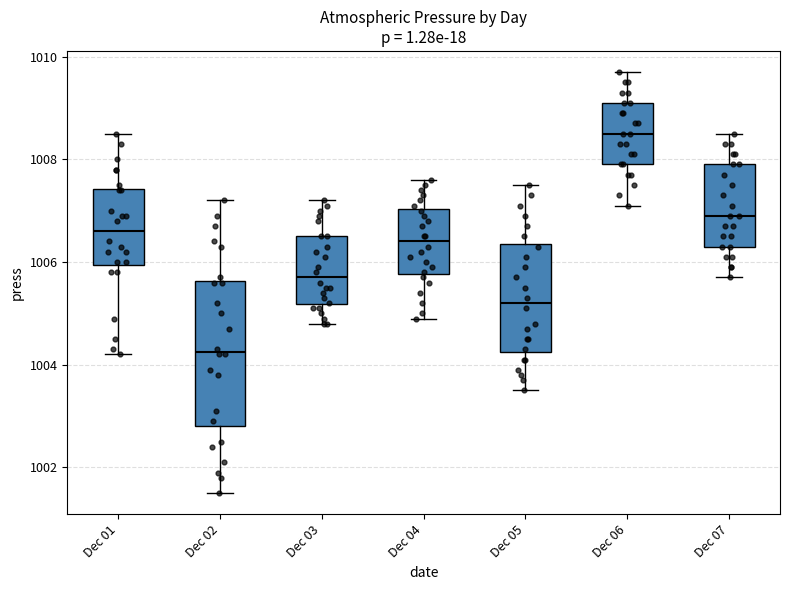

Comparing the boxes themselves (not the whiskers), which one is the tallest?

Dec 02